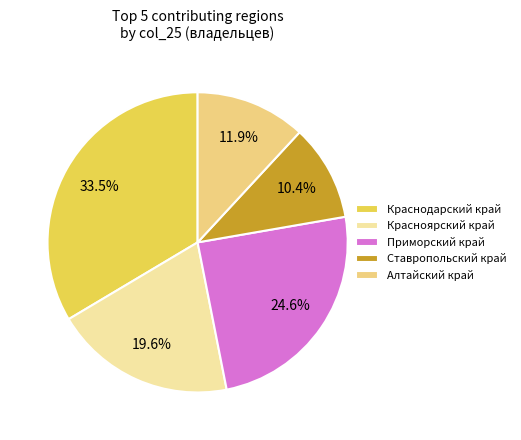

Is there any slice that represents more than half of the pie?

No